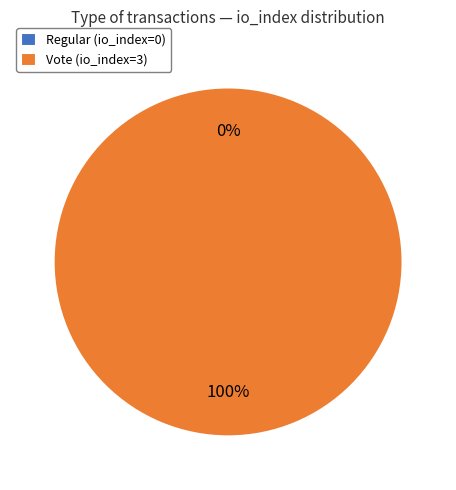

Which slice is the smallest?

Regular